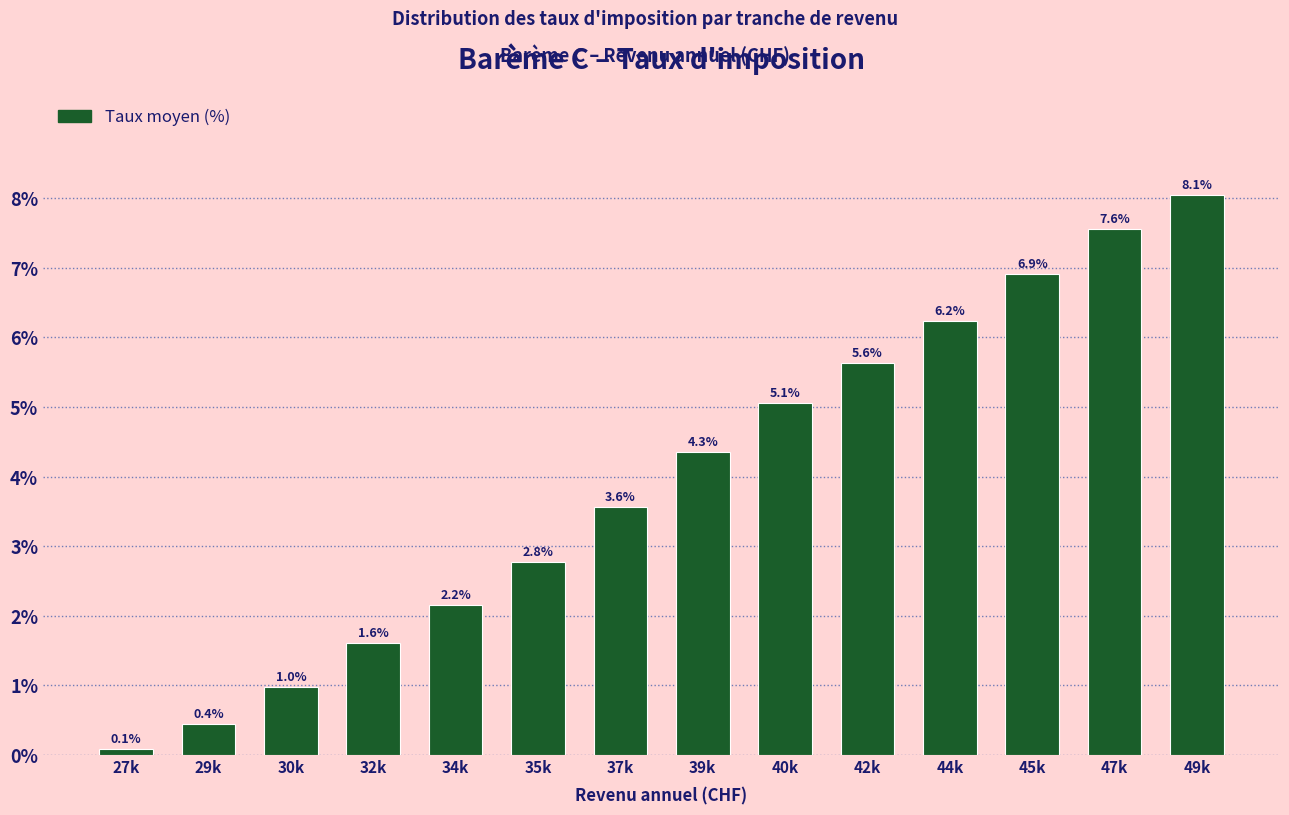

Reading right to left, what are all the values shown in this chart?

8.1	7.6	6.9	6.2	5.6	5.1	4.3	3.6	2.8	2.2	1.6	1.0	0.4	0.1